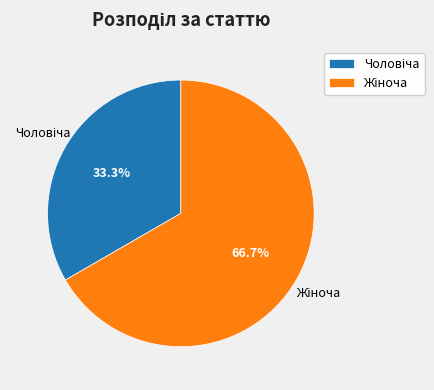

To the nearest percent, what is the average slice percentage?

50%